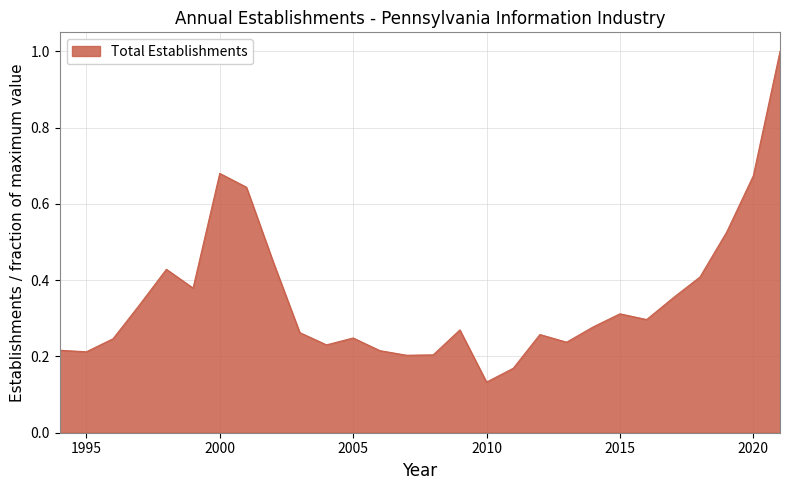

What is the greatest value displayed?

1.0